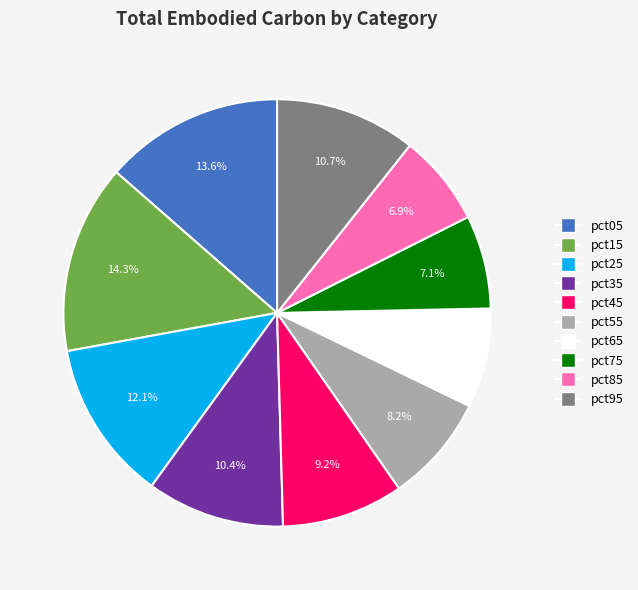

The pct95 slice represents 22% of the pie. True or false?

False